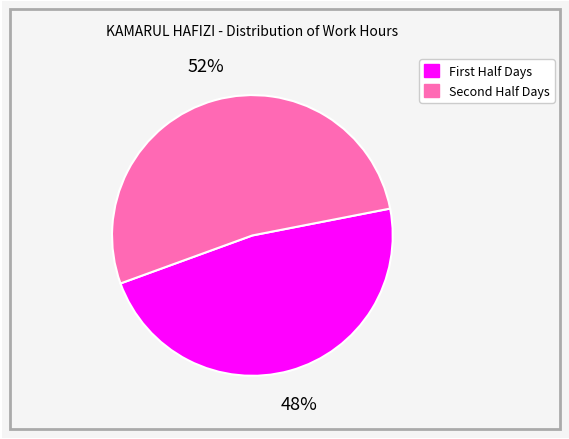

To the nearest percent, what is the average slice percentage?

50%